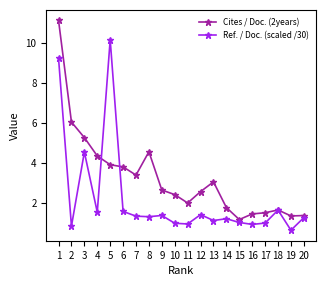

What are all the series names shown in the legend?

Cites / Doc. (2years), Ref. / Doc. (scaled /30)